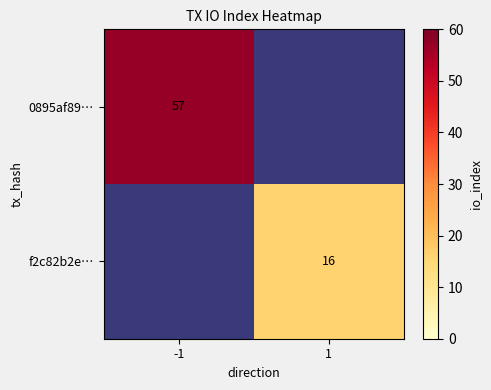

The 0895af89… series shows 31 at -1. True or false?

False